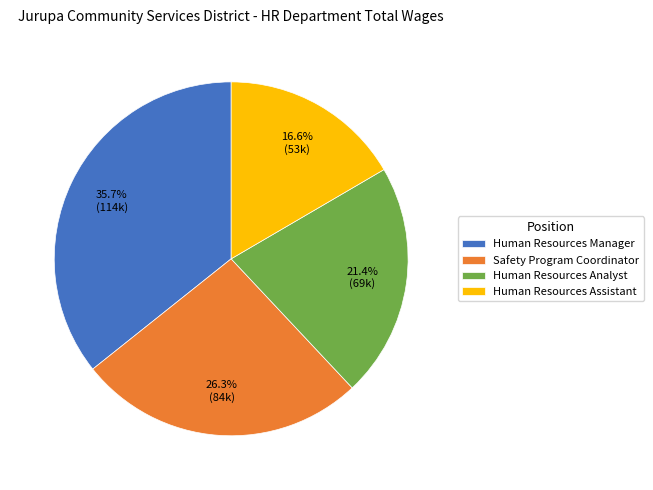

To the nearest percent, what is the average slice percentage?

25%